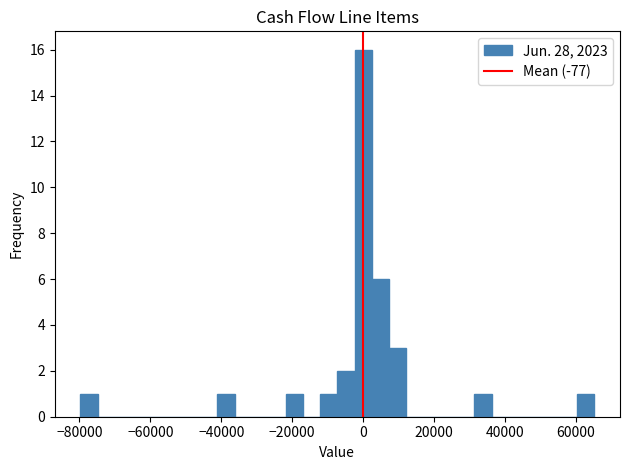

Around what value on the x-axis is the tallest bar? Give the approximate position of its centre, as read against the axis.

0